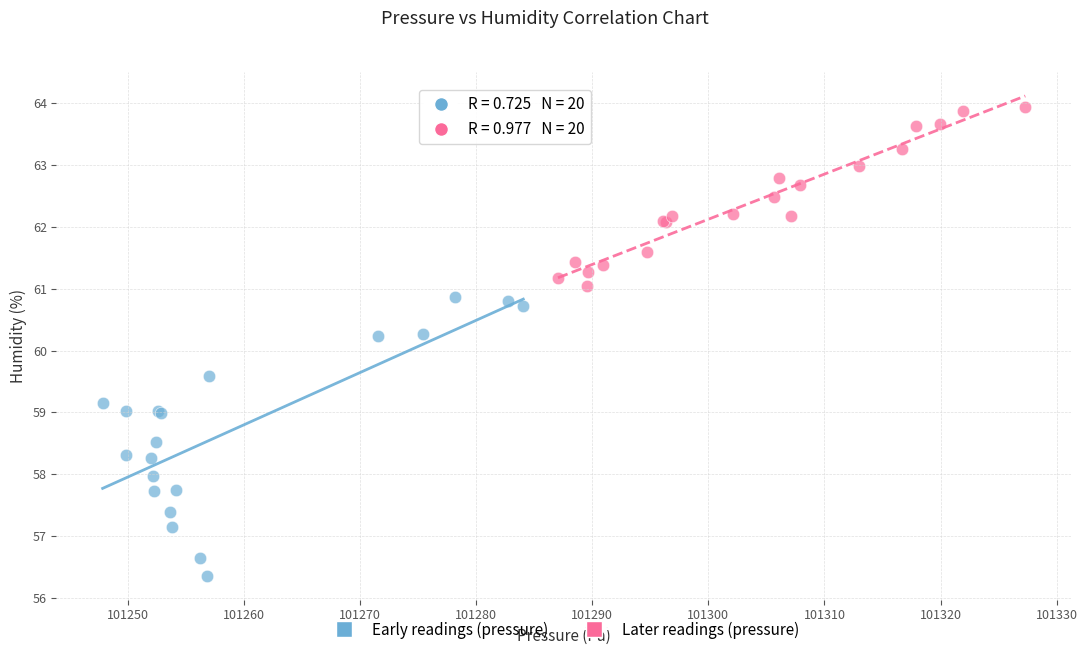

What are all the series names shown in the legend?

Early readings (pressure), Later readings (pressure)